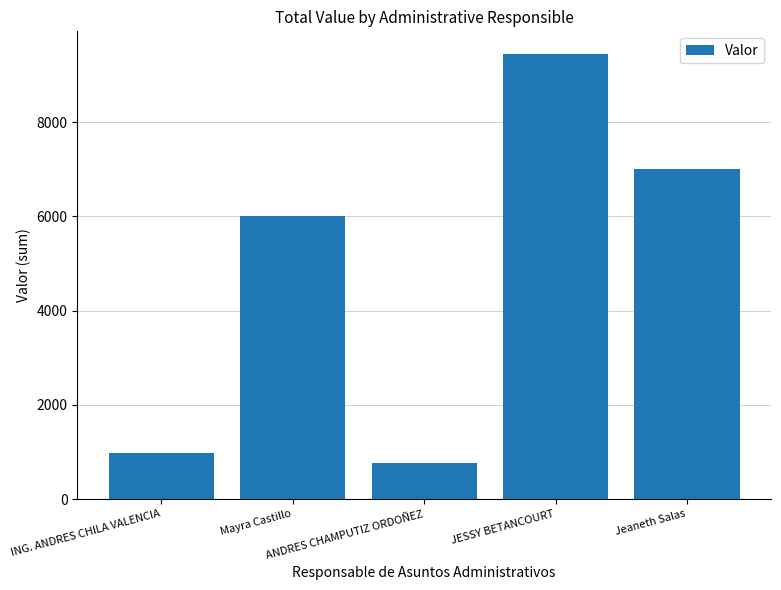

Which category has the lowest value across all series?

ANDRES CHAMPUTIZ ORDOÑEZ